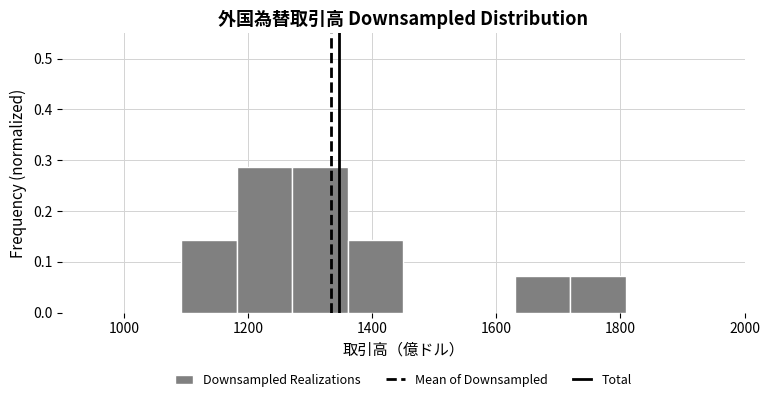

Reading left to right, transcribe this chart: for each bar, give the range it covers on the x-axis and its height. Neither the bar edges nor the heights are printed on the chart, so give them approximately, as read against the axes.

1100 to 1180: 0.14
1180 to 1280: 0.29
1280 to 1360: 0.29
1360 to 1460: 0.14
1460 to 1540: 0
1540 to 1620: 0
1620 to 1720: 0.07
1720 to 1800: 0.07